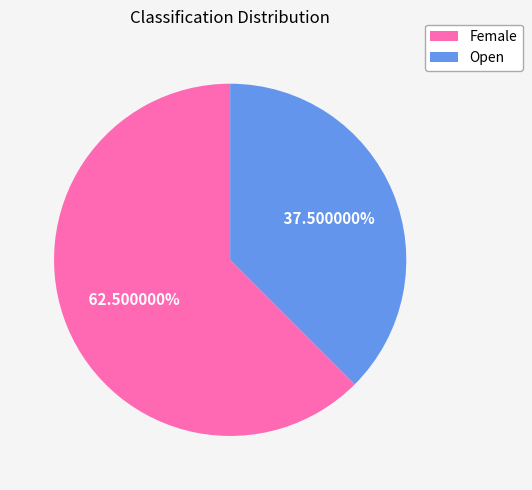

Which category has the biggest portion of the pie?

Female